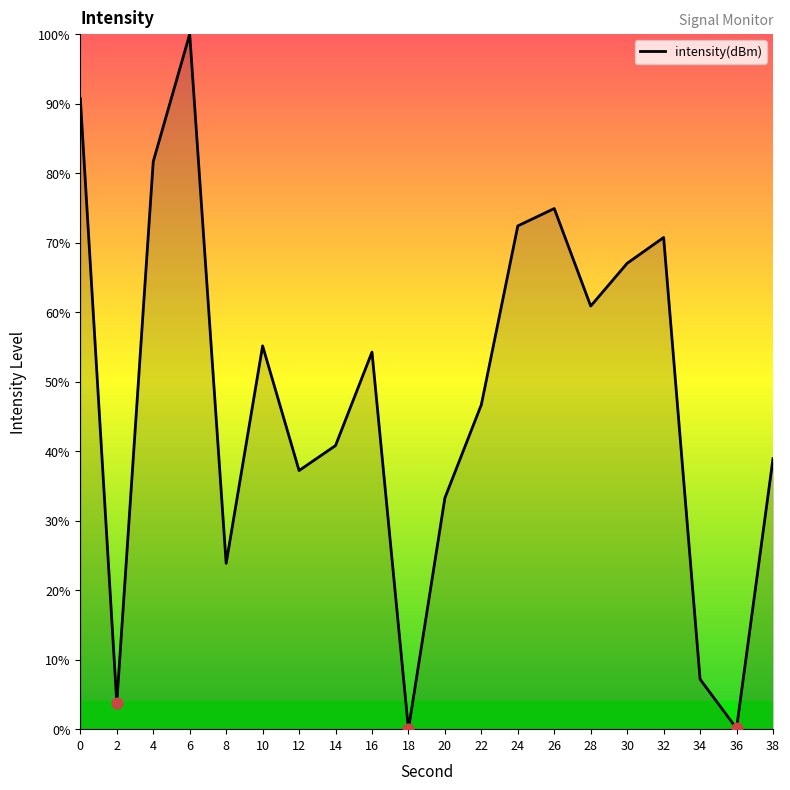

Which has a higher value, 36 or 32?

32